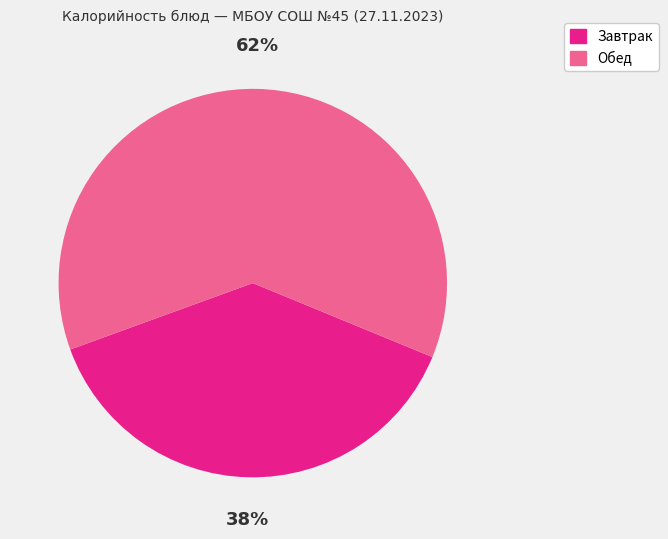

Is there a majority slice in this chart?

Yes